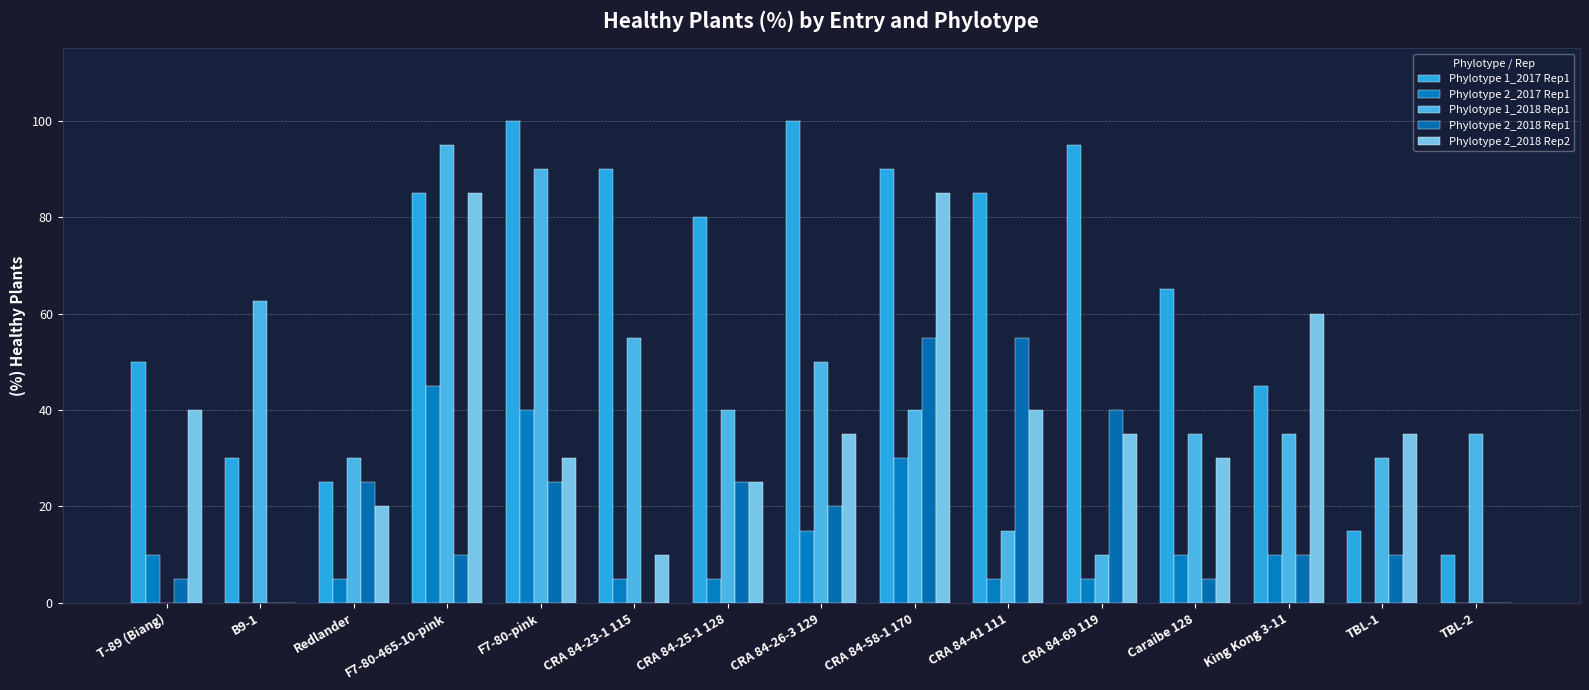

Where does the Phylotype 2_2017 Rep1 series first go above 5?

T-89 (Biang)